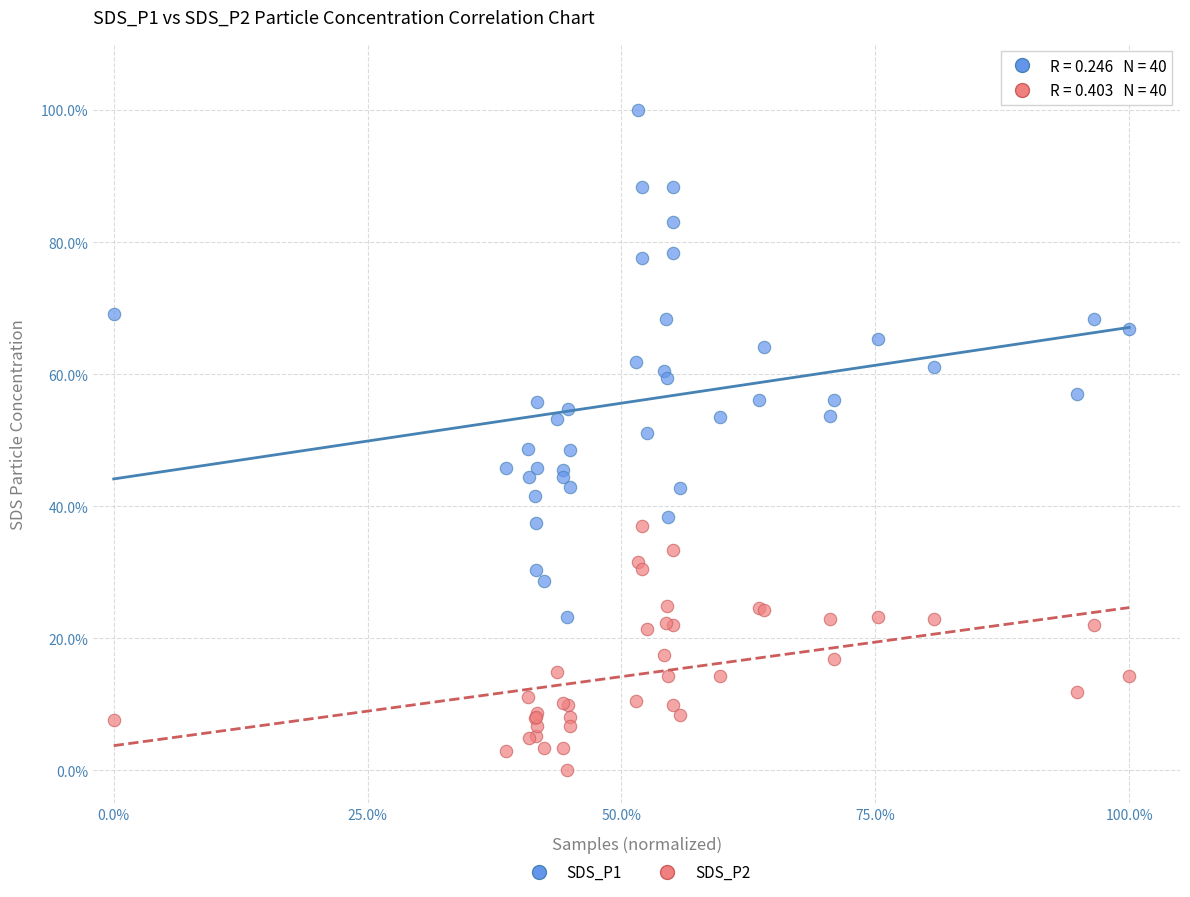

Which series has the largest Y range (max minus min)?

SDS_P1